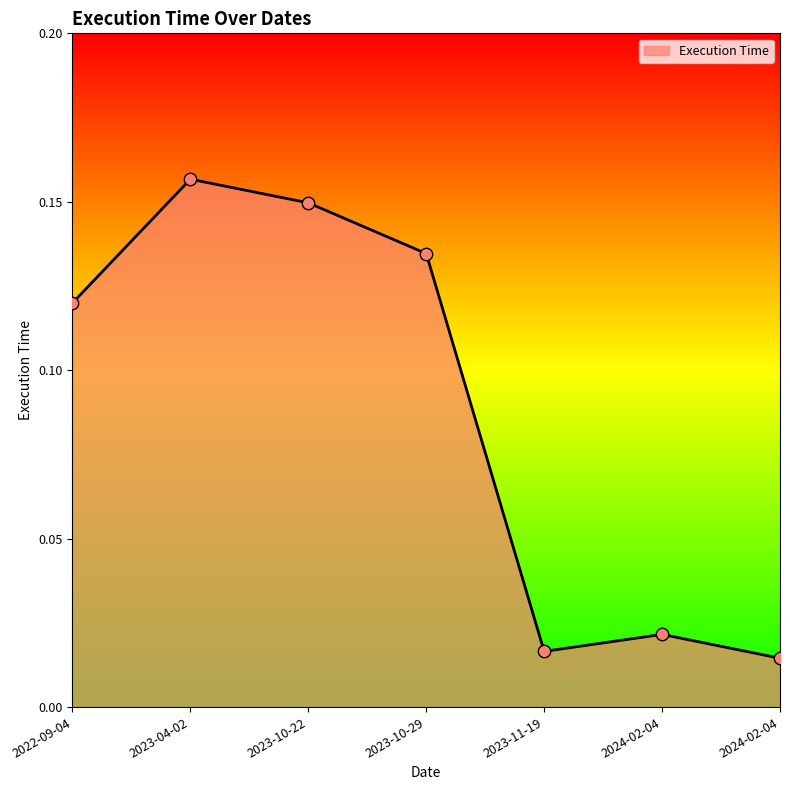

What is the change in value from 2023-04-02 to 2024-02-04?

-0.1